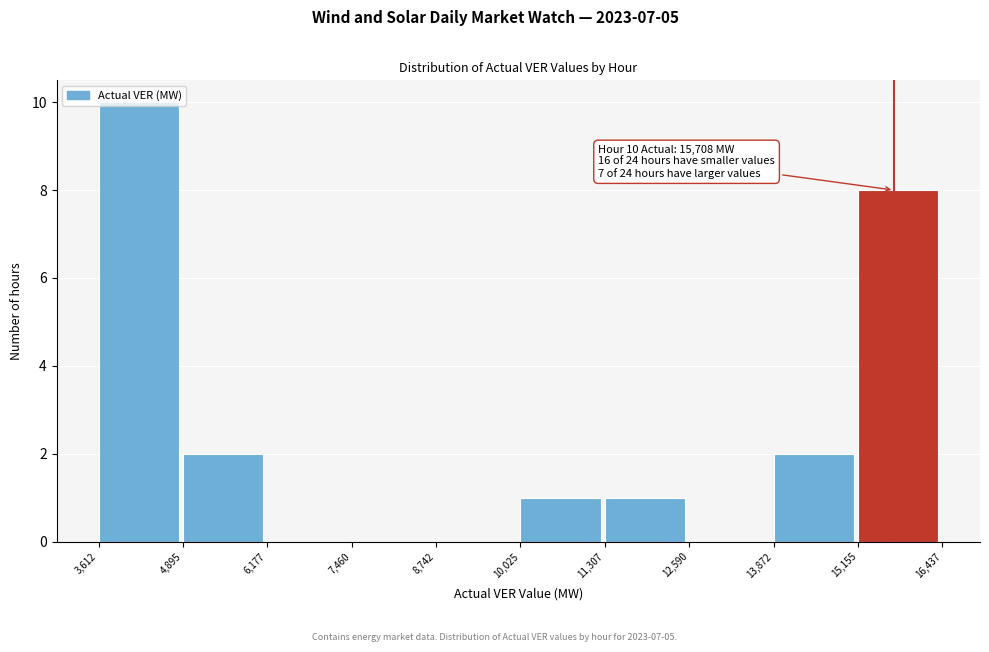

Over which range of the x-axis is the bar tallest?

3,612 to 4,895